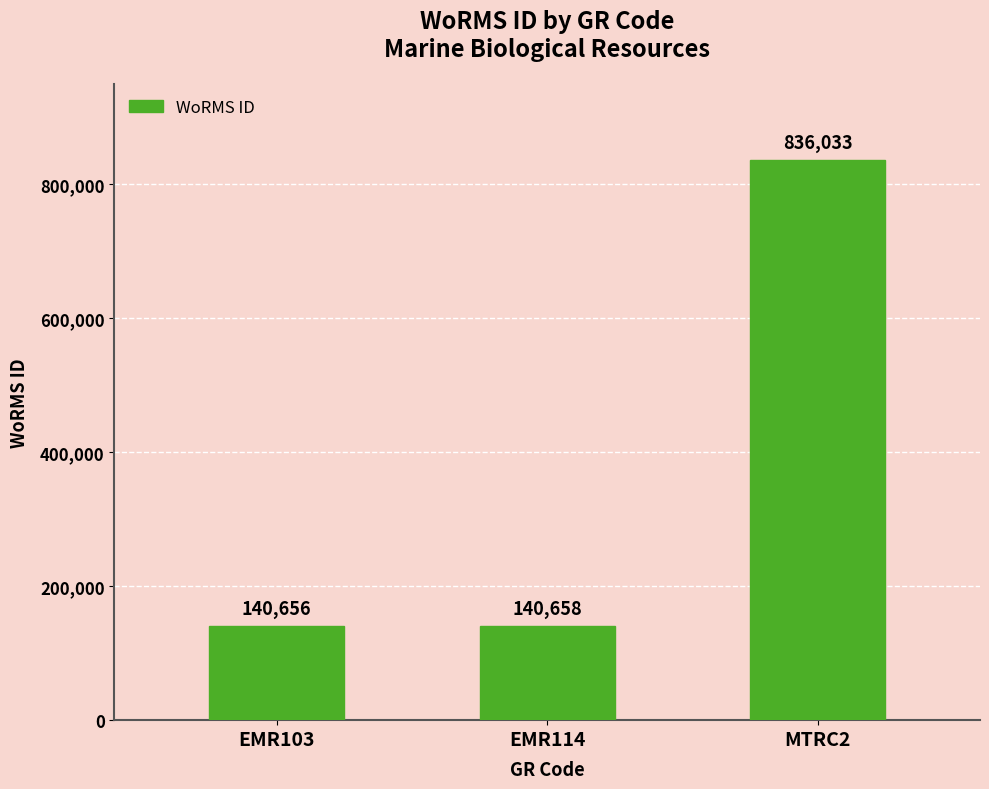

At which label is the value closest to 488344?

EMR114